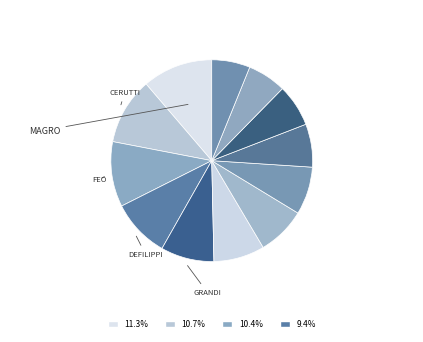

How many slices are in this pie chart?

12